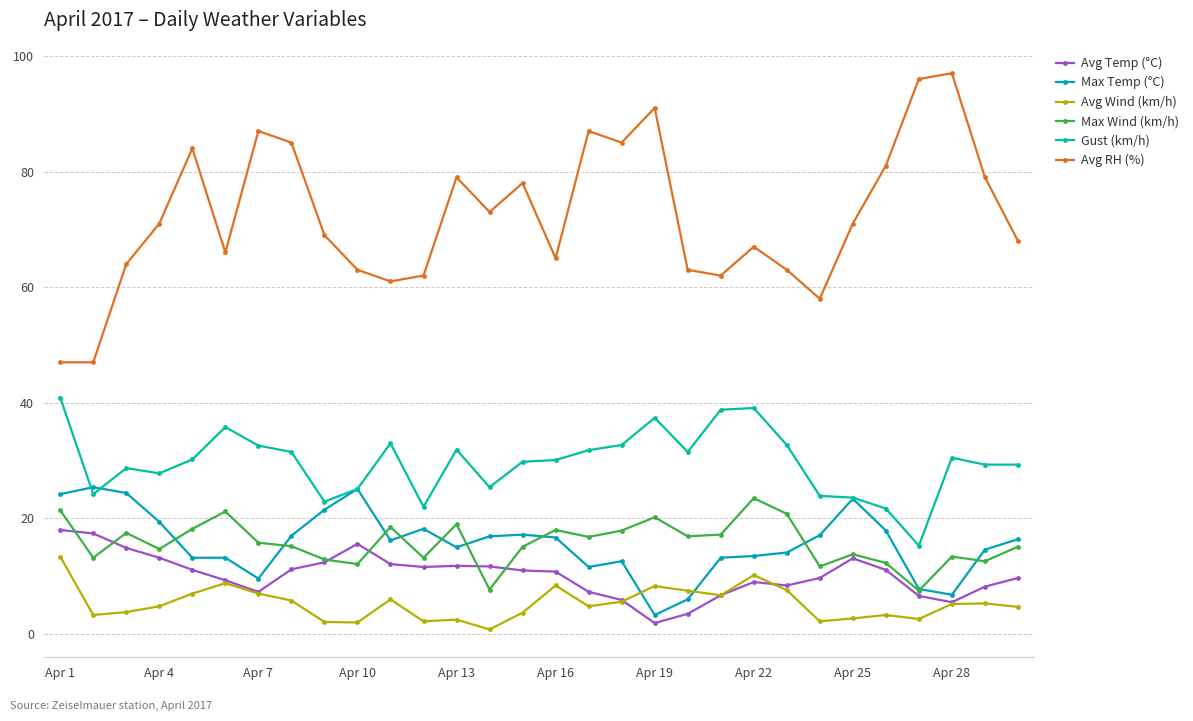

How many categories are shown in the chart?

30